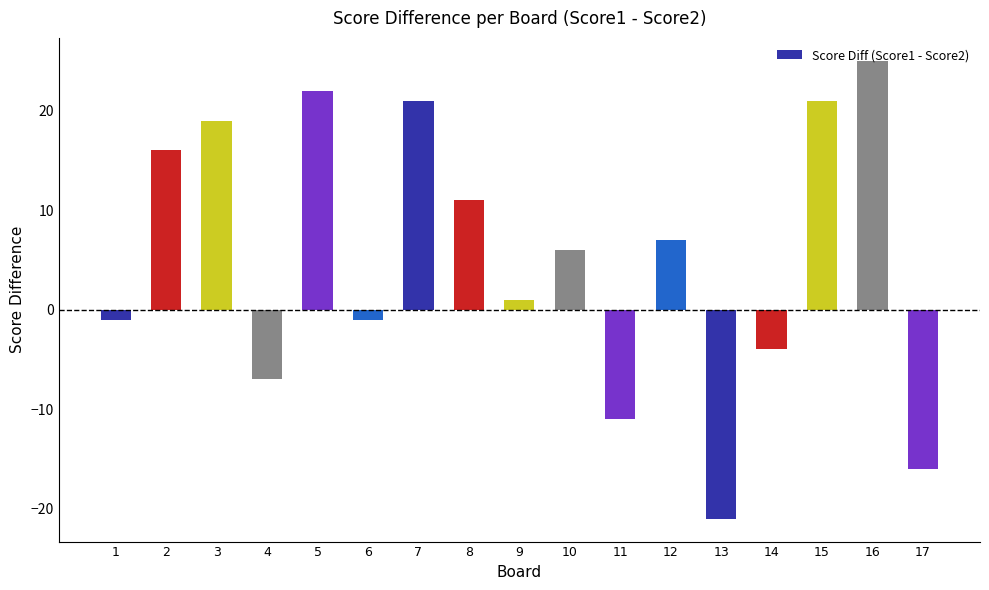

What is the approximate value at 5, to the nearest 10?

20